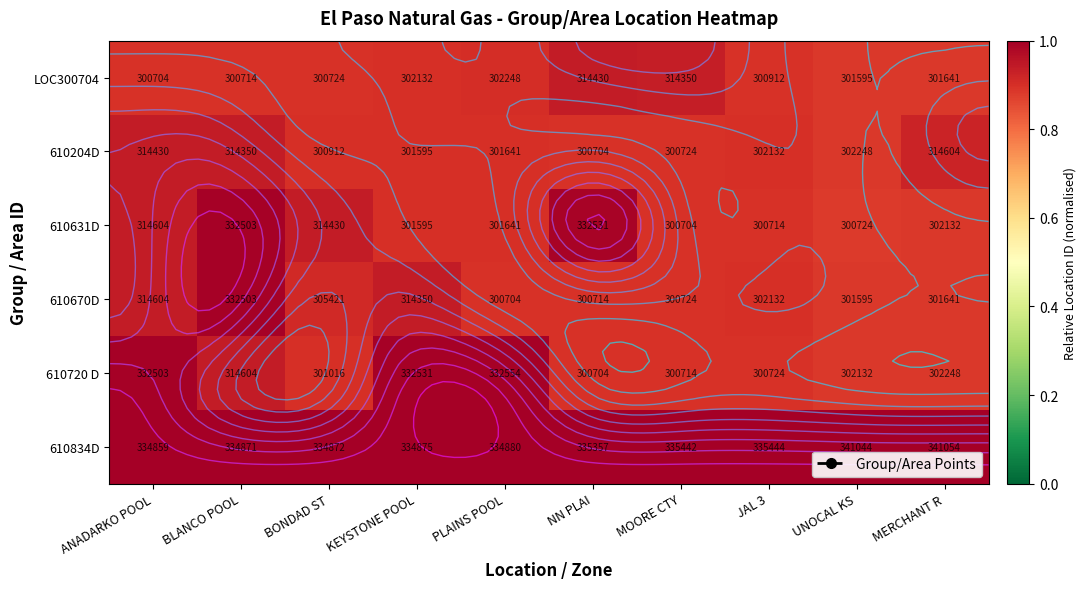

At JAL 3, list the series in order from largest to smallest.

610834D, 610204D, 610670D, LOC300704, 610720 D, 610631D